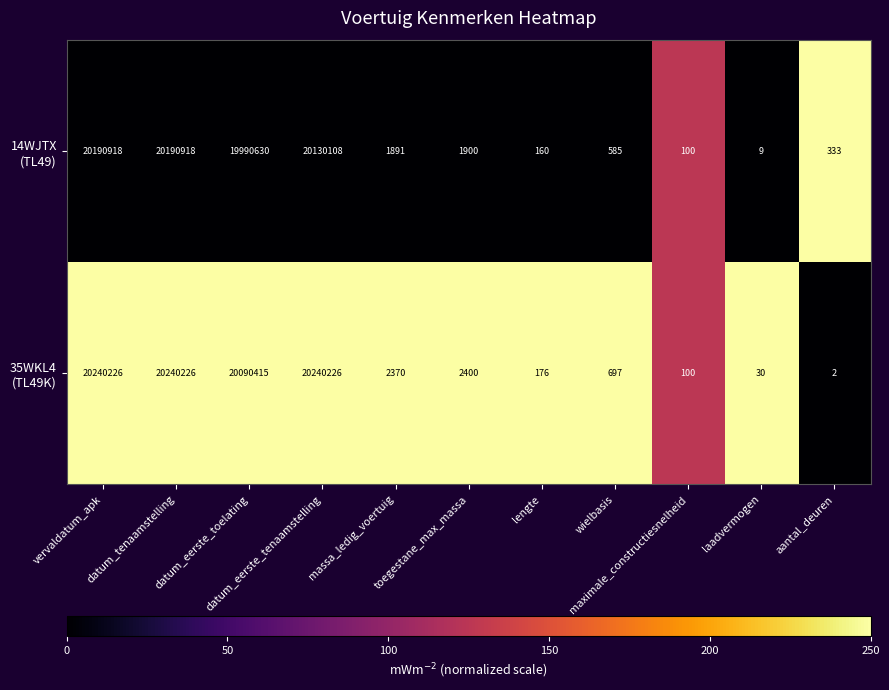

What is the maximum value shown in the chart?

20240226